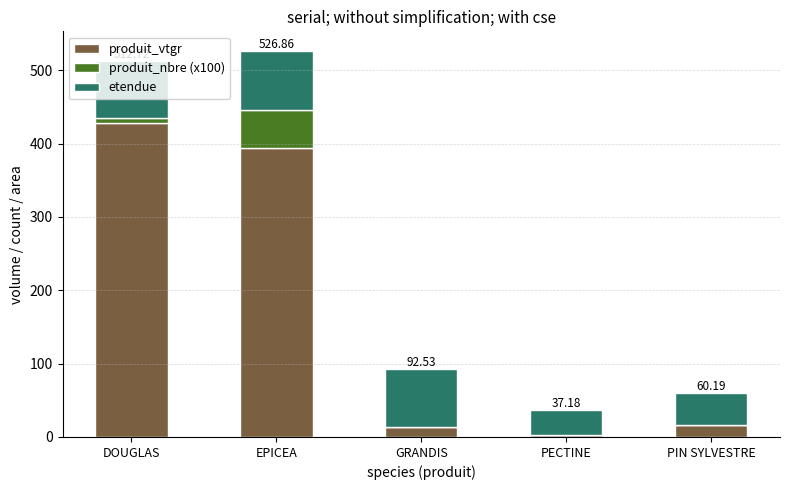

At which label is produit_vtgr closest to 215?

EPICEA